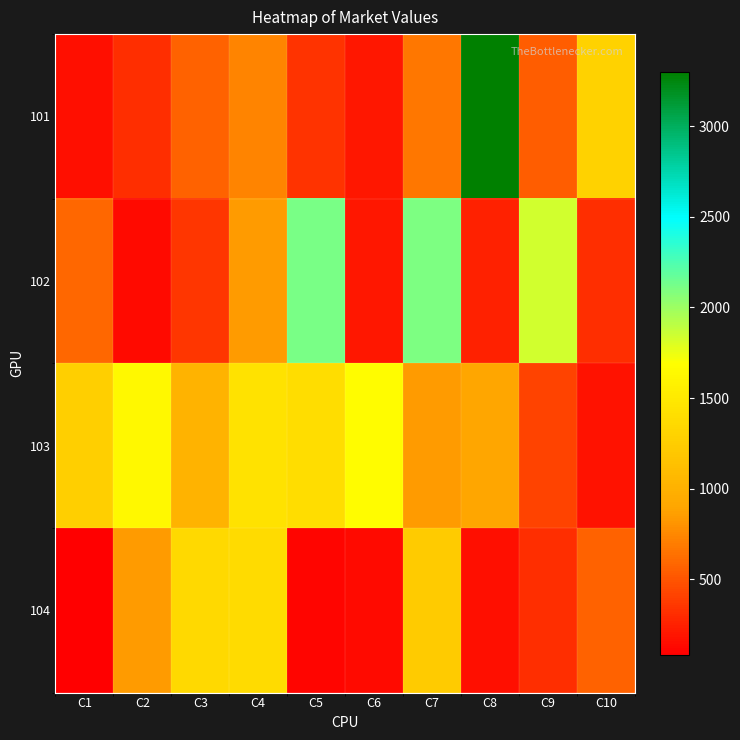

How many distinct data groups are displayed?

4